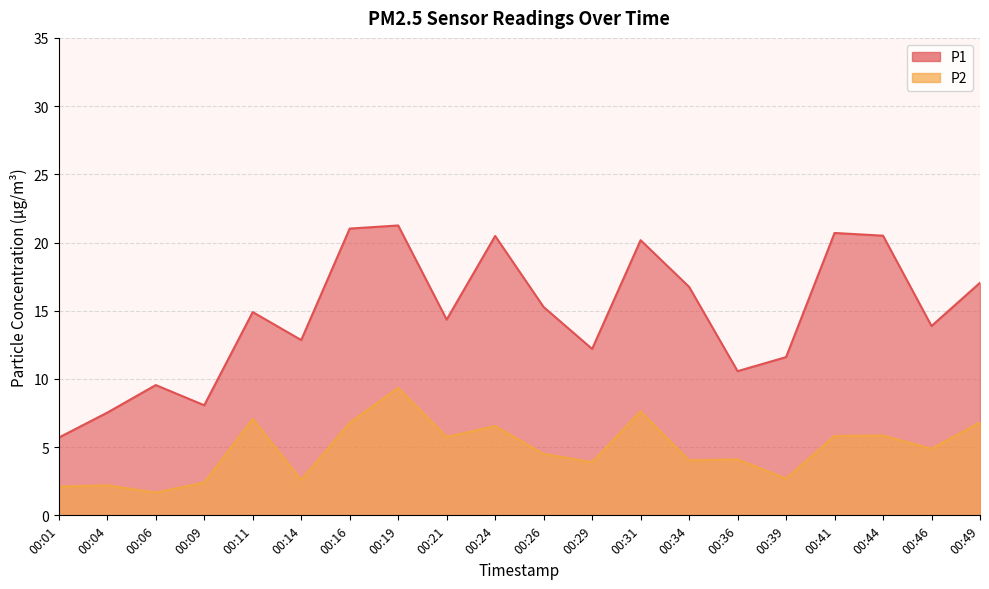

What is the maximum value shown in the chart?

21.2